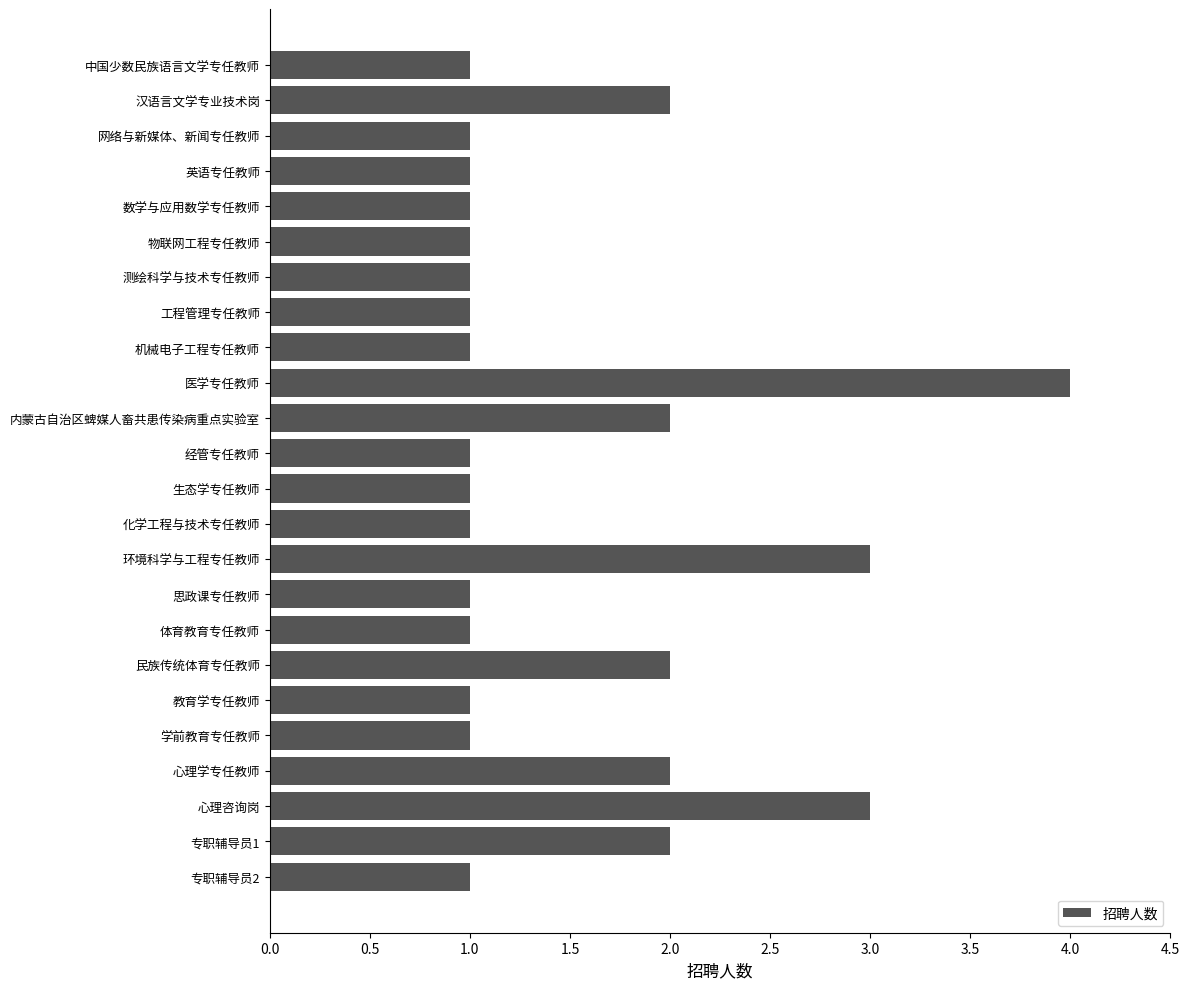

What is the greatest value displayed?

4